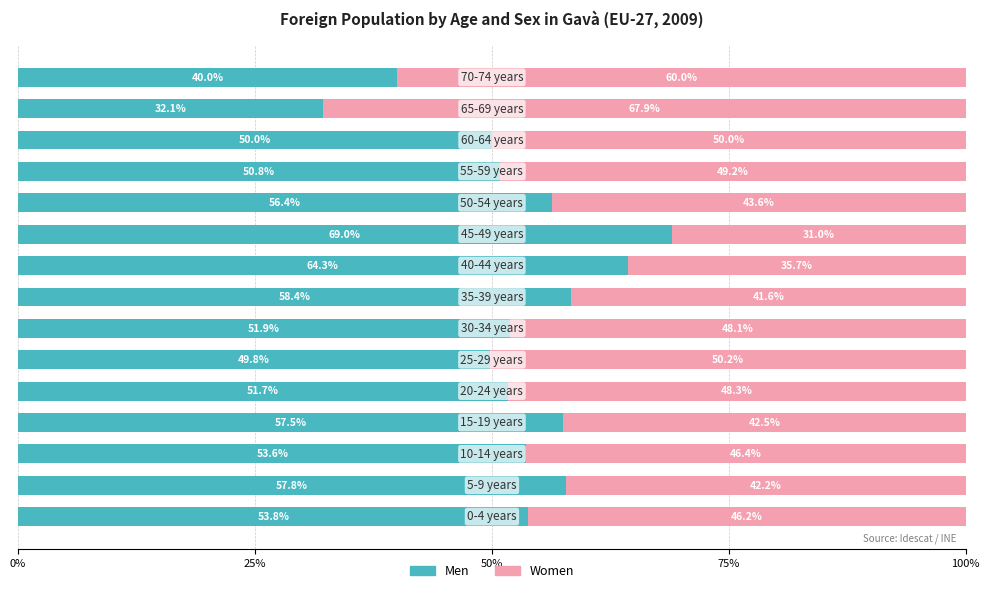

What is the maximum value for Men?

69.0